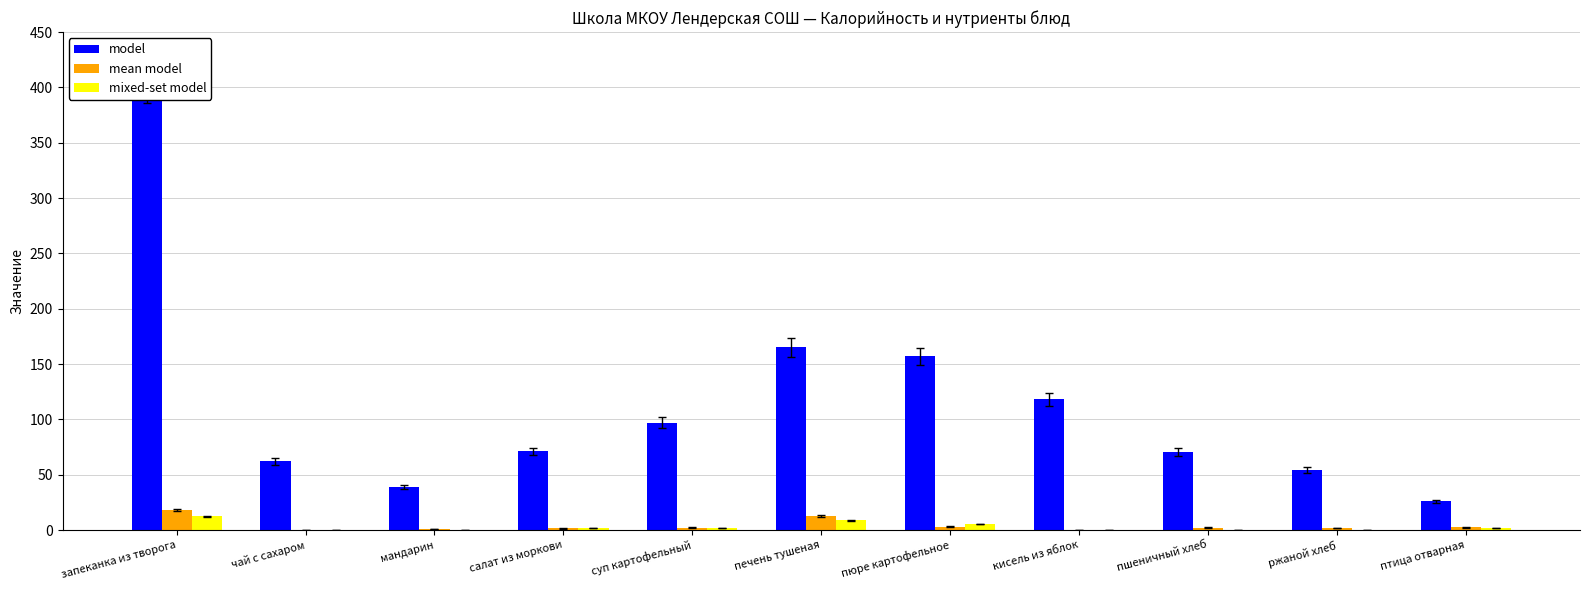

Are the bars grouped side by side (vs. stacked)?

Yes